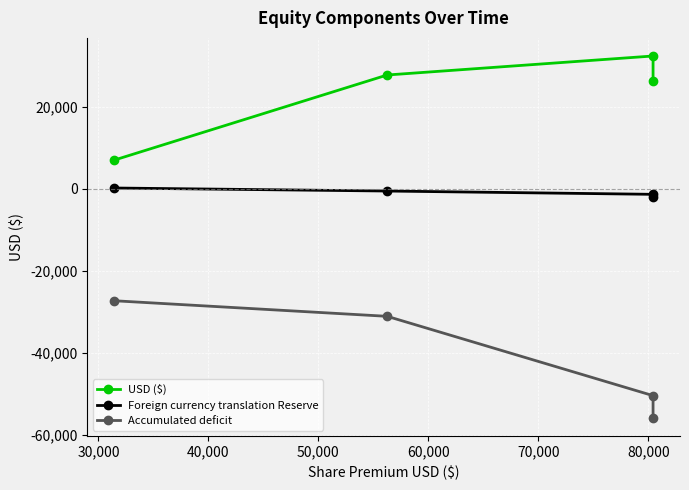

True or false: USD ($) and Foreign currency translation Reserve intersect in this chart.

False